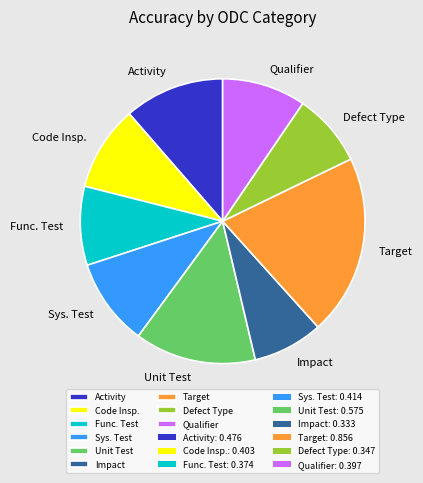

Is it true that Impact is 1% of the pie?

False